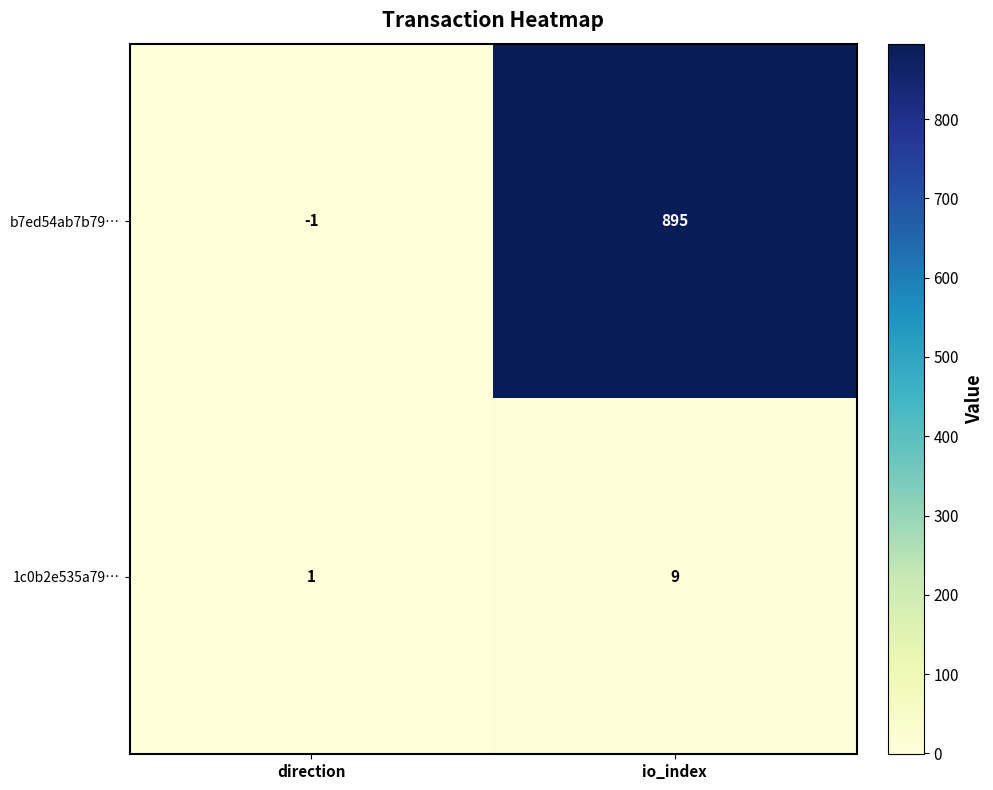

What is the sum of the 1c0b2e535a79… values at io_index and direction?

10